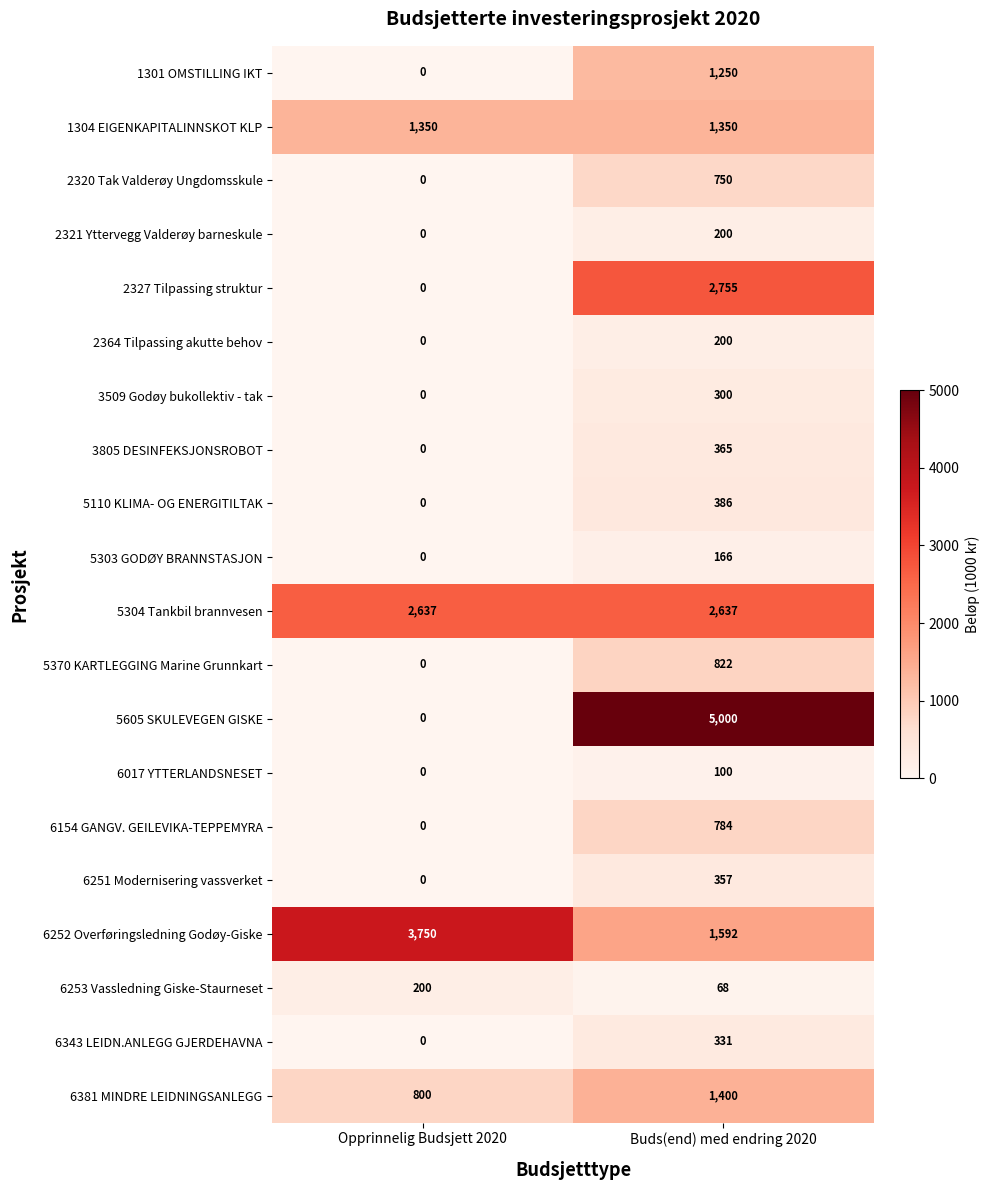

At how many categories does at least one series exceed 3832?

1